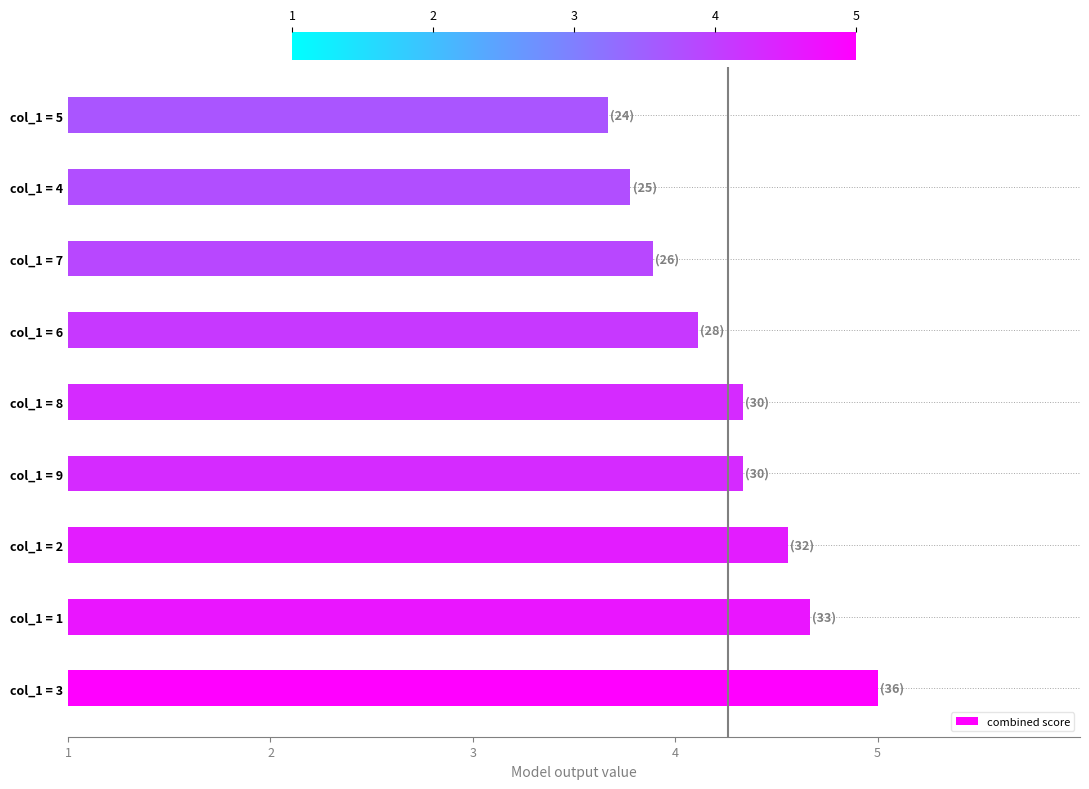

At which category does the chart reach its peak across all series?

col_1 = 3